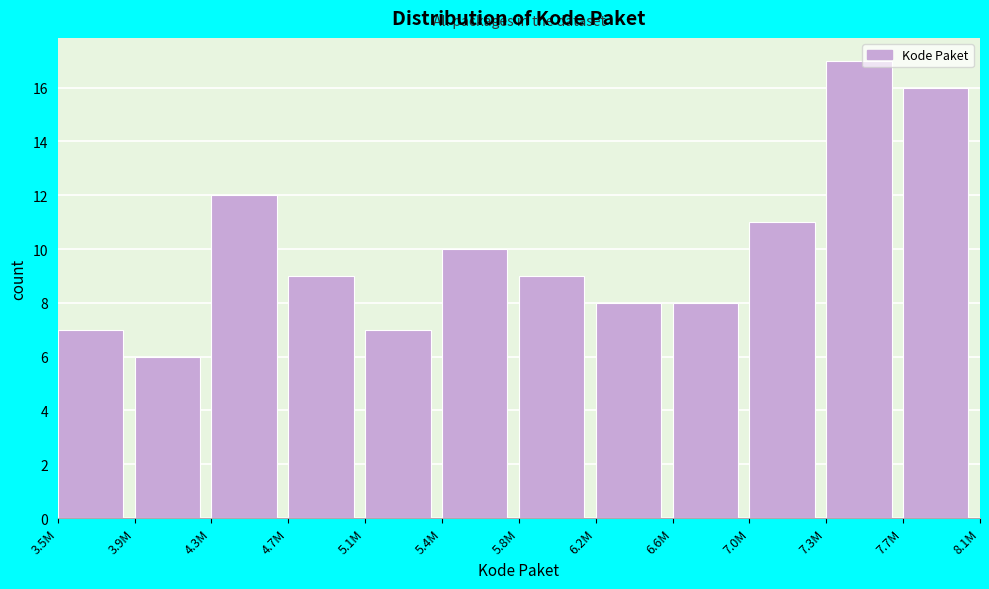

Reading right to left, list all the values displayed in this chart.

16	17	11	8	8	9	10	7	9	12	6	7